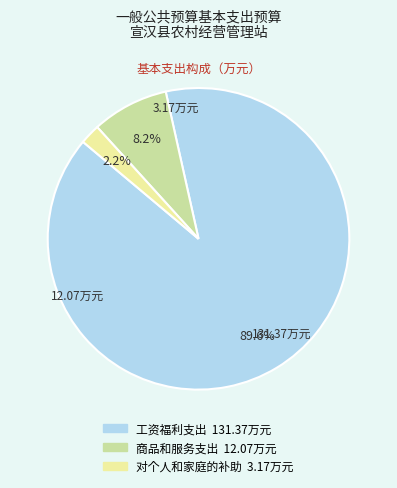

Which category accounts for the majority?

工资福利支出